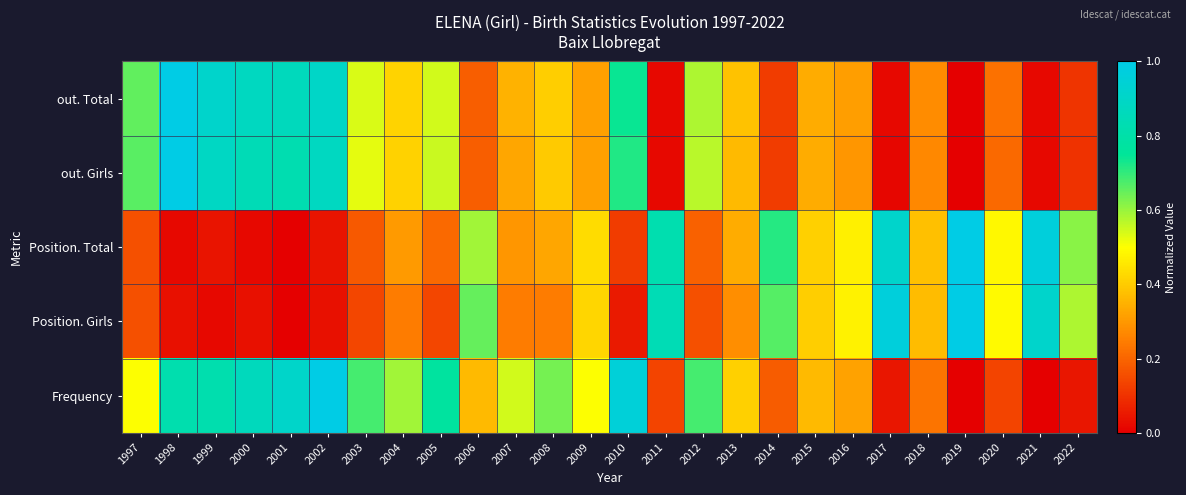

Reading right to left, list all the values displayed in this chart.

out. Total: 2022=0.1	2021=0.0	2020=0.2	2019=0.0	2018=0.3	2017=0.0	2016=0.3	2015=0.3	2014=0.1	2013=0.4	2012=0.6	2011=0.0	2010=0.7	2009=0.3	2008=0.4	2007=0.3	2006=0.2	2005=0.5	2004=0.4	2003=0.5	2002=0.9	2001=0.9	2000=0.9	1999=0.9	1998=1.0	1997=0.7
out. Girls: 2022=0.1	2021=0.0	2020=0.2	2019=0.0	2018=0.3	2017=0.0	2016=0.3	2015=0.3	2014=0.1	2013=0.4	2012=0.6	2011=0.0	2010=0.7	2009=0.3	2008=0.4	2007=0.3	2006=0.2	2005=0.6	2004=0.4	2003=0.5	2002=0.9	2001=0.8	2000=0.8	1999=0.9	1998=1.0	1997=0.7
Position. Total: 2022=0.6	2021=1.0	2020=0.5	2019=1.0	2018=0.4	2017=0.9	2016=0.5	2015=0.4	2014=0.7	2013=0.3	2012=0.2	2011=0.8	2010=0.1	2009=0.4	2008=0.3	2007=0.3	2006=0.6	2005=0.2	2004=0.3	2003=0.2	2002=0.0	2001=0.0	2000=0.0	1999=0.0	1998=0.0	1997=0.2
Position. Girls: 2022=0.6	2021=0.9	2020=0.5	2019=1.0	2018=0.4	2017=1.0	2016=0.5	2015=0.4	2014=0.7	2013=0.3	2012=0.2	2011=0.8	2010=0.1	2009=0.4	2008=0.2	2007=0.2	2006=0.6	2005=0.1	2004=0.2	2003=0.1	2002=0.0	2001=0.0	2000=0.0	1999=0.0	1998=0.0	1997=0.2
Frequency: 2022=0.0	2021=0.0	2020=0.1	2019=0.0	2018=0.2	2017=0.0	2016=0.3	2015=0.4	2014=0.2	2013=0.4	2012=0.7	2011=0.1	2010=1.0	2009=0.5	2008=0.6	2007=0.5	2006=0.4	2005=0.8	2004=0.6	2003=0.7	2002=1.0	2001=0.9	2000=0.9	1999=0.8	1998=0.8	1997=0.5